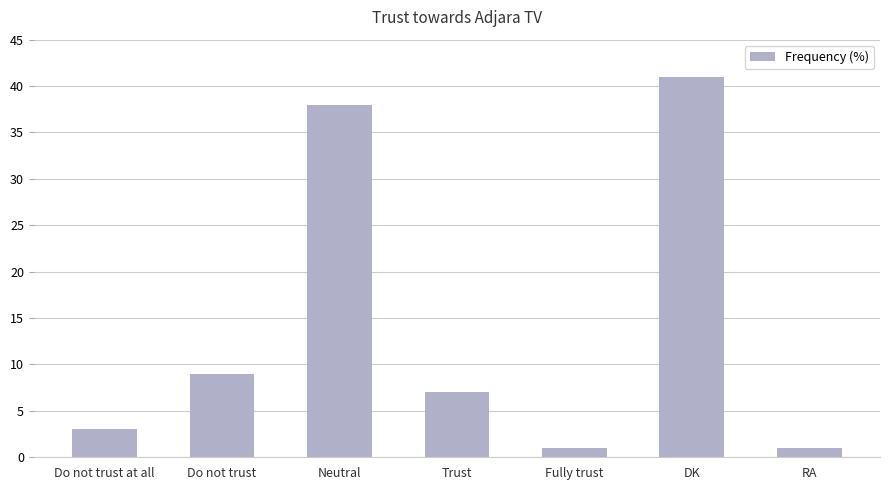

Reading left to right, extract all data points from this chart.

3	9	38	7	1	41	1